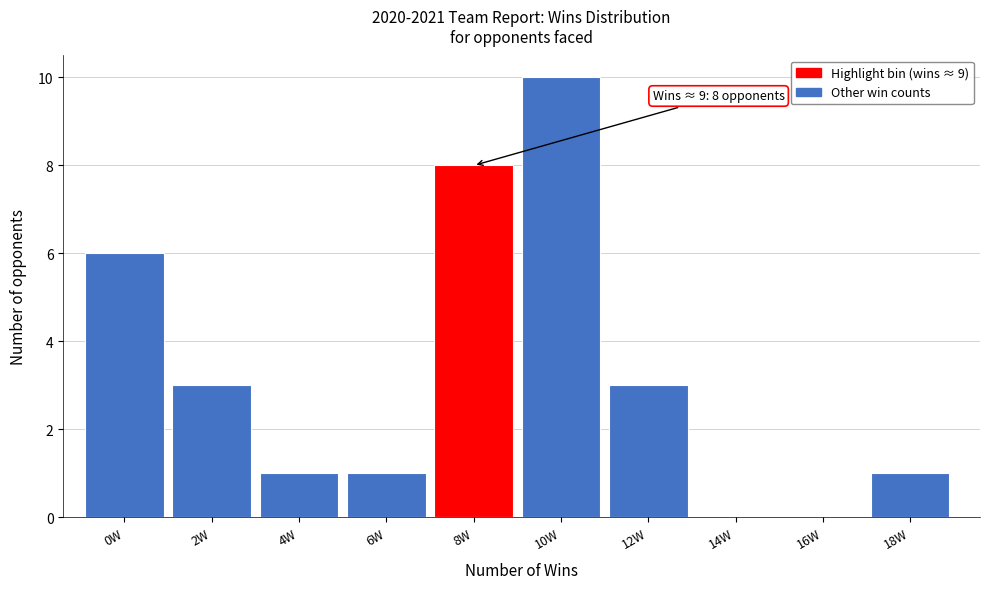

Reading left to right, what are all the values shown in this chart?

0W=6	2W=3	4W=1	6W=1	8W=8	10W=10	12W=3	14W=0	16W=0	18W=1